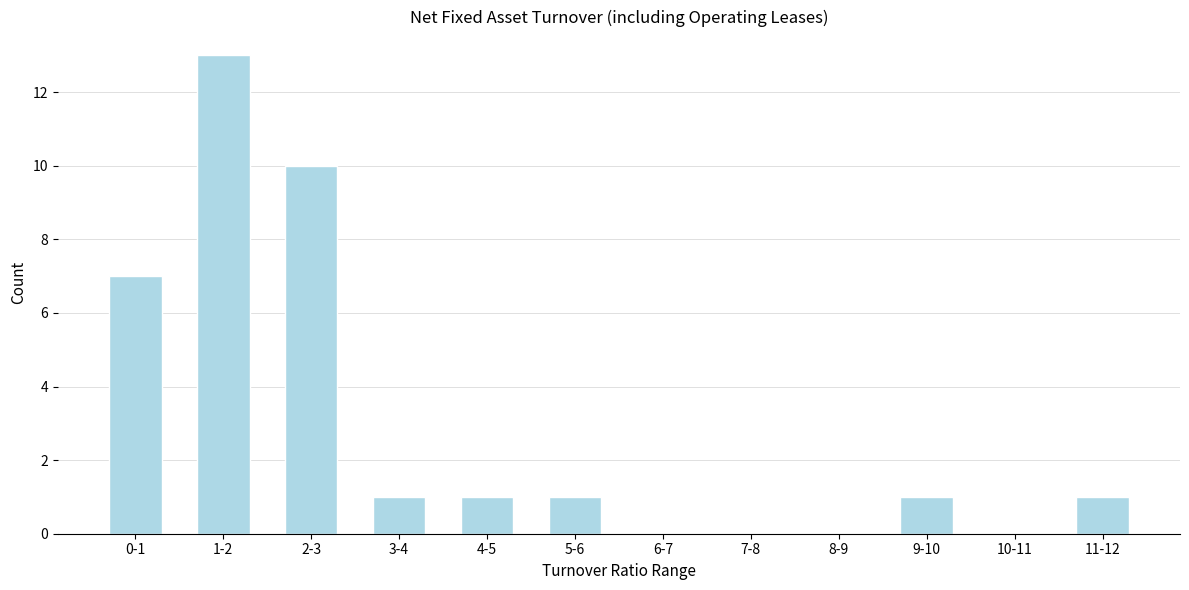

Reading left to right, extract all data points from this chart.

0-1=7	1-2=13	2-3=10	3-4=1	4-5=1	5-6=1	6-7=0	7-8=0	8-9=0	9-10=1	10-11=0	11-12=1